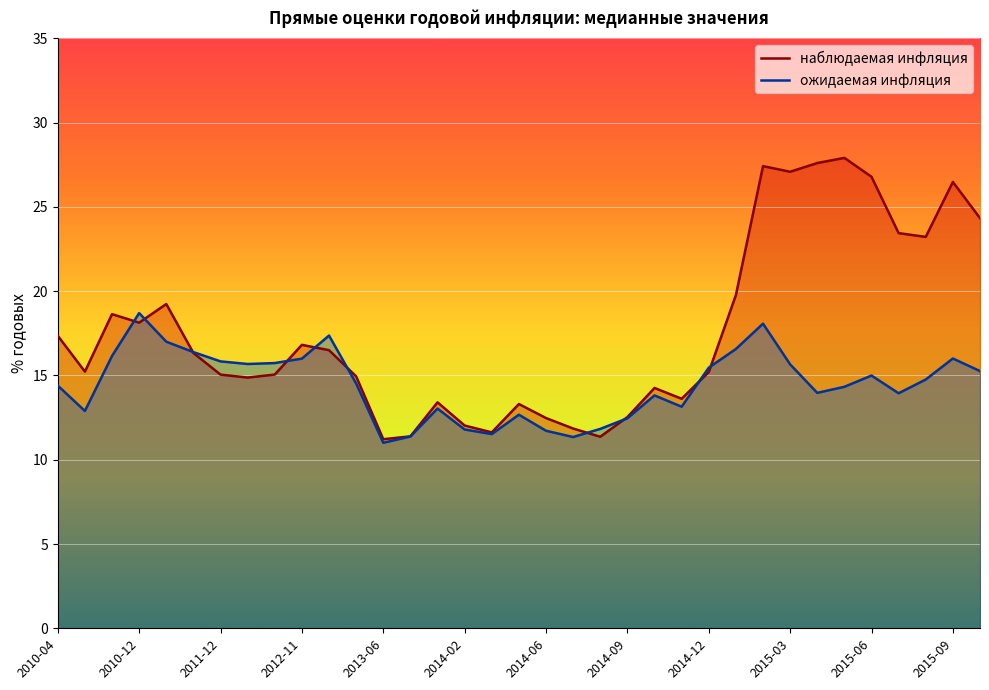

At which label is ожидаемая инфляция closest to 14?

2015-04